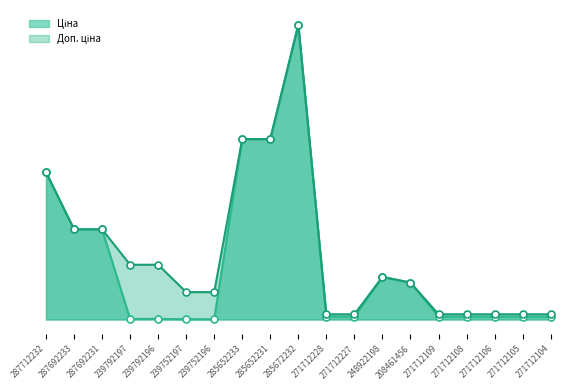

What is the total value across all series at 271712228?

1660.4